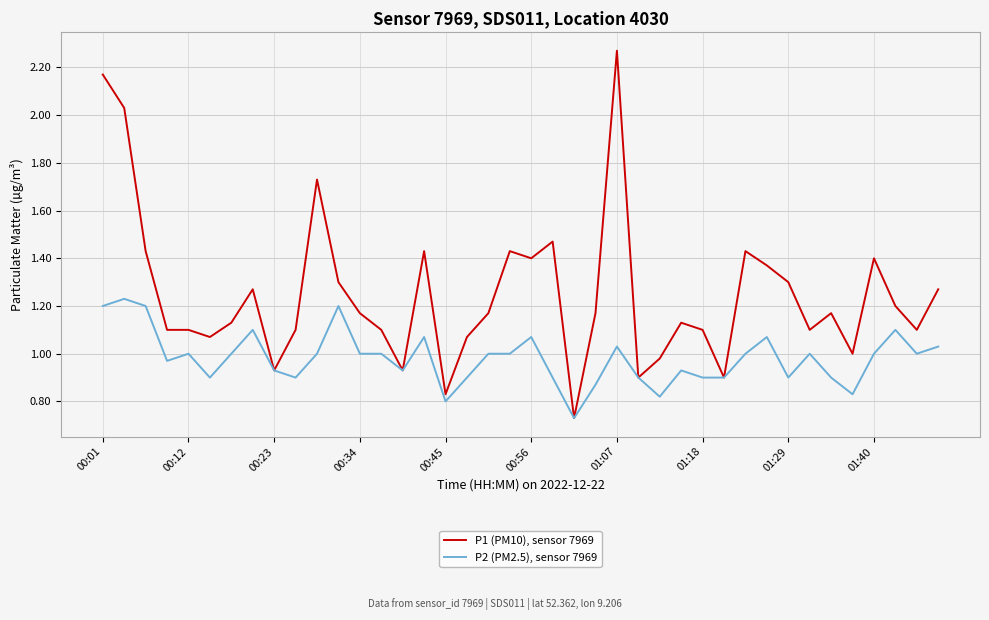

Rank the series by their maximum value, from highest to lowest.

P1 (PM10), sensor 7969, P2 (PM2.5), sensor 7969